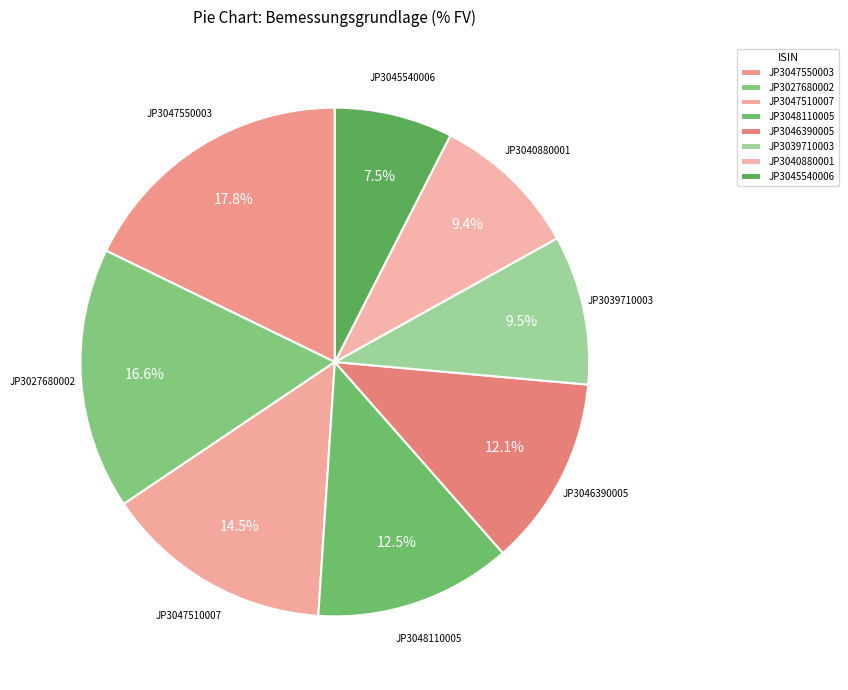

True or false: JP3047550003 accounts for 18% of the total.

True